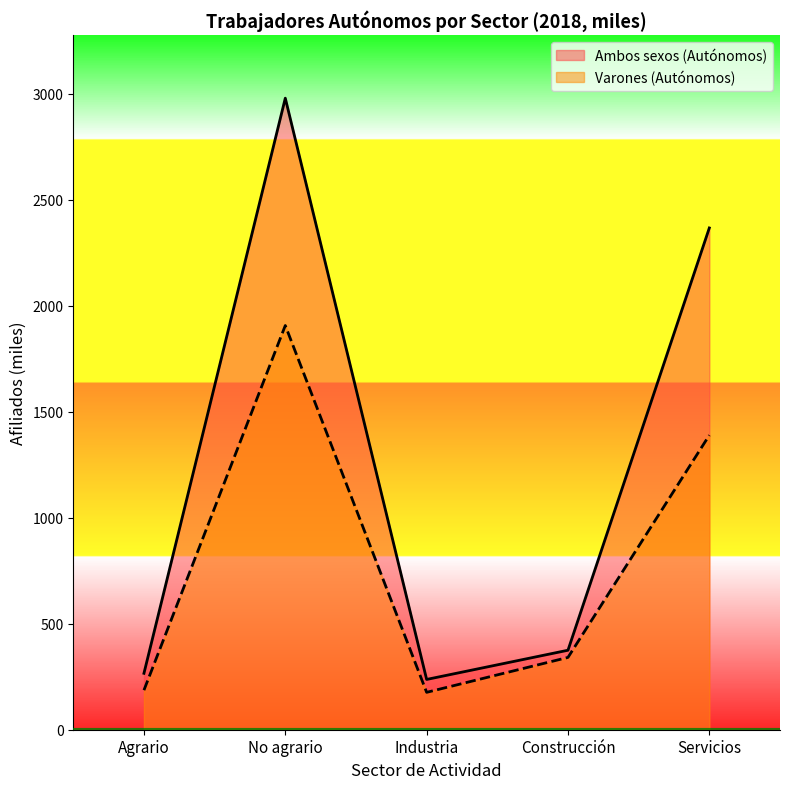

What is the average value of the Ambos sexos (Autónomos) series?

1245.2